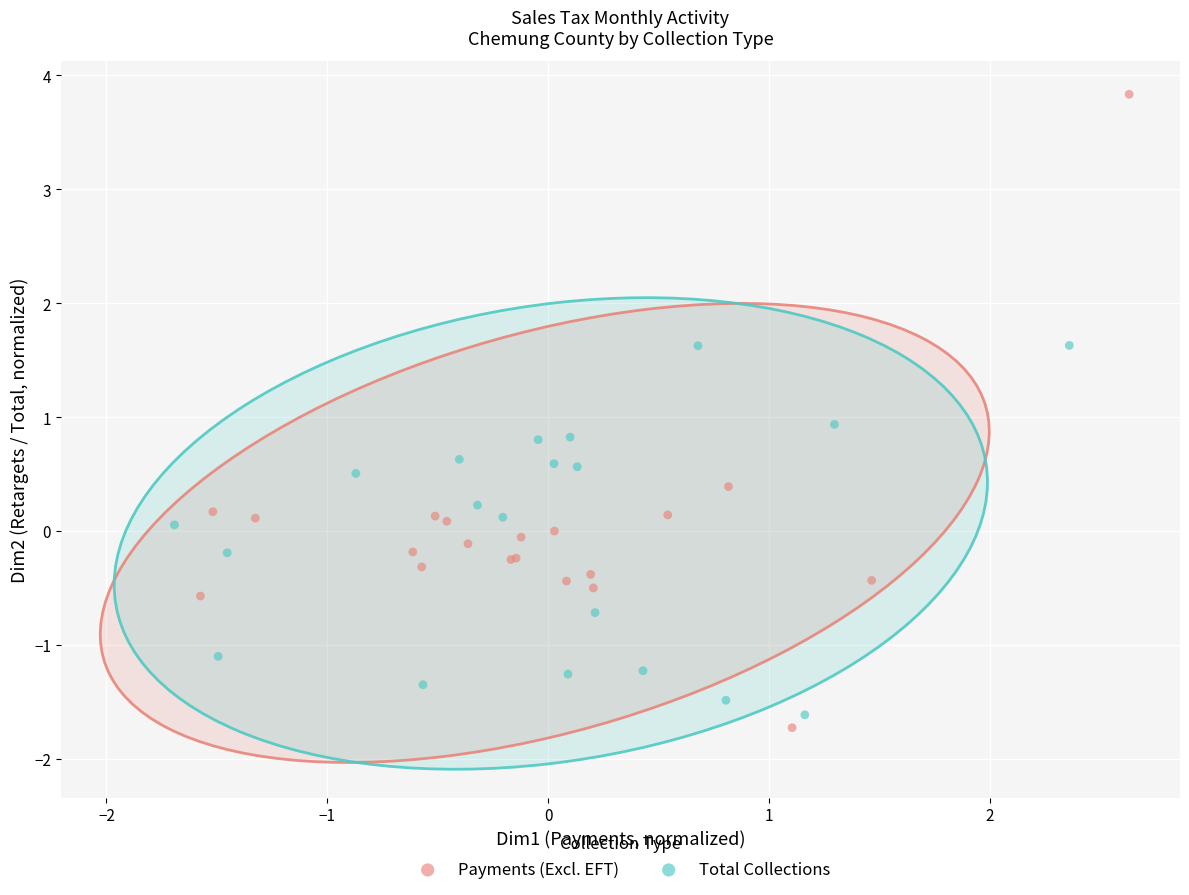

Which series contains the highest Y value?

Payments (Excl. EFT)